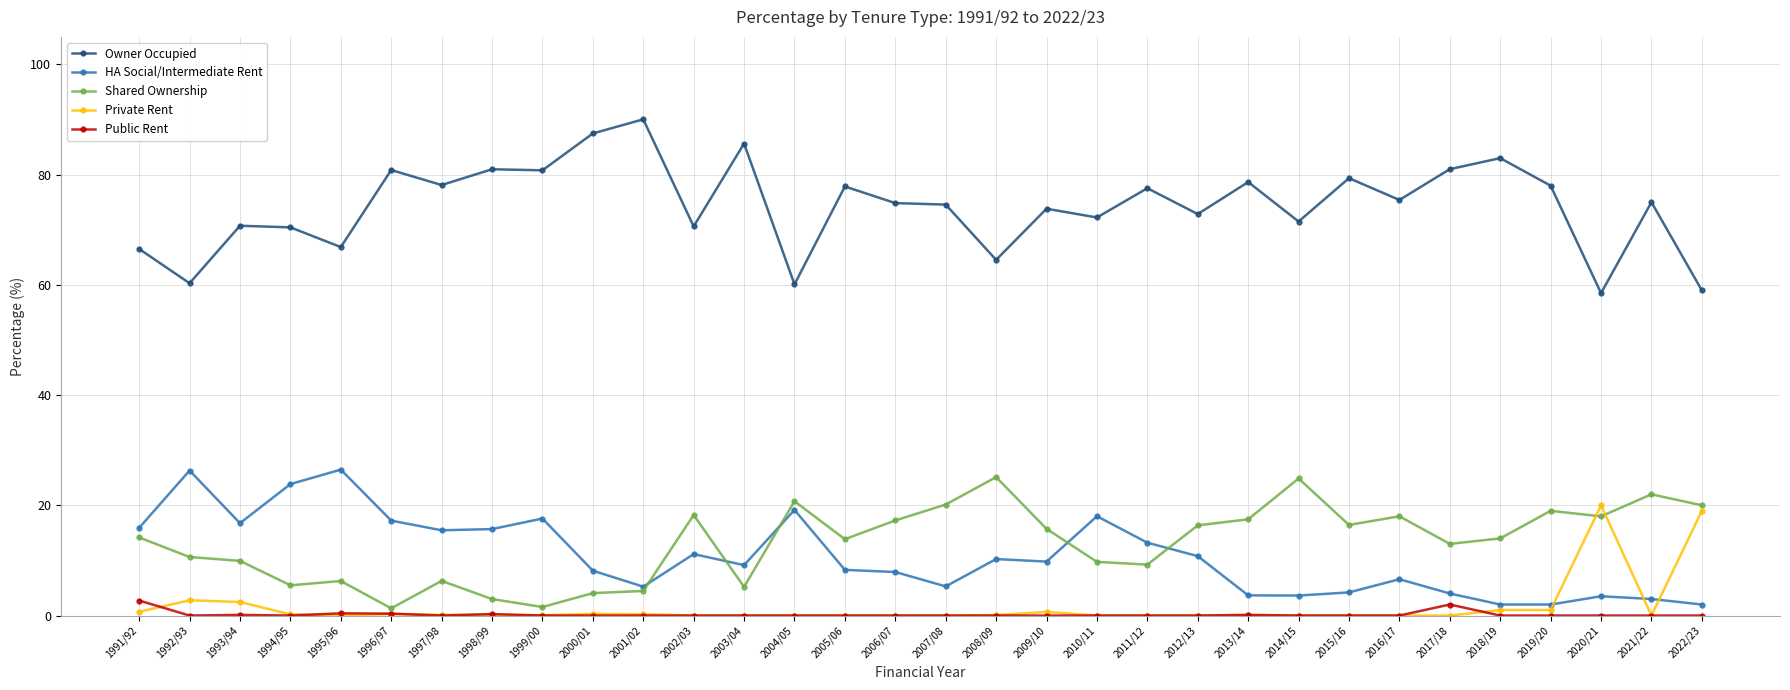

What is the label of the 8th point from the right?

2015/16